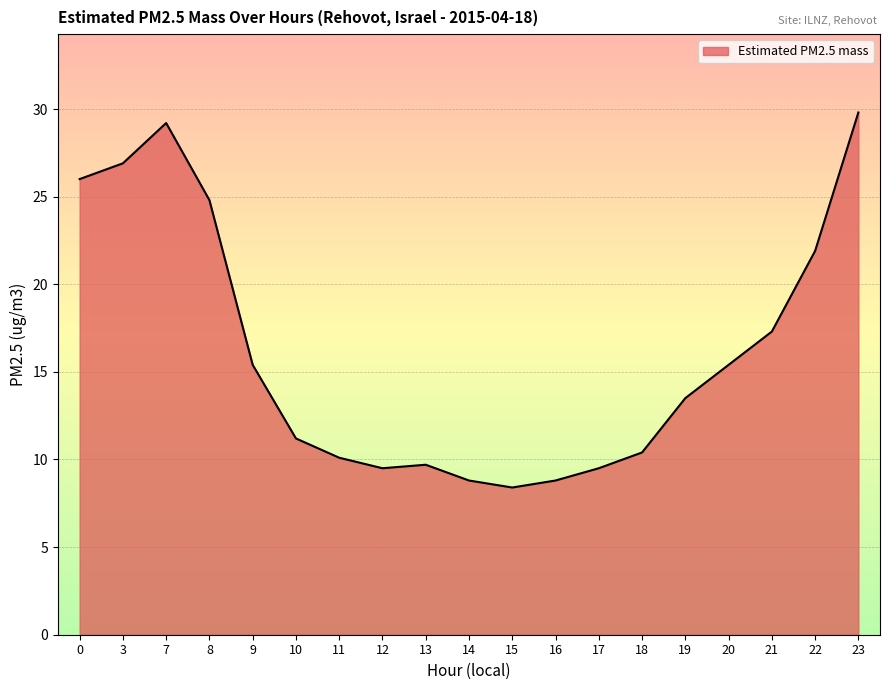

What is the difference between the values at 18 and 9?

5.0